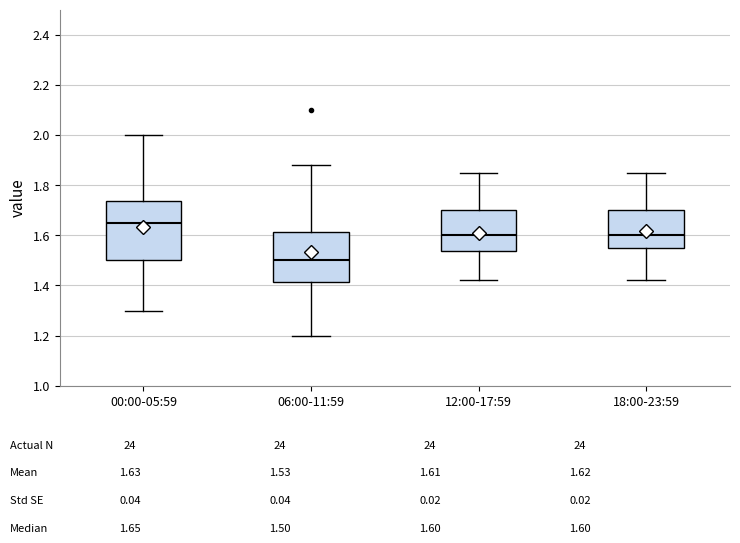

Reading left to right, read every box against the y-axis: the position of its median line, the range the box covers, and the ends of its whiskers. The values are not printed on the chart, so give them approximately, as read against the axis.

00:00-05:59: median 1.66, box 1.50 to 1.74, whiskers 1.30 to 2.00
06:00-11:59: median 1.50, box 1.42 to 1.62, whiskers 1.20 to 1.88
12:00-17:59: median 1.60, box 1.54 to 1.70, whiskers 1.42 to 1.86
18:00-23:59: median 1.60, box 1.56 to 1.70, whiskers 1.42 to 1.86